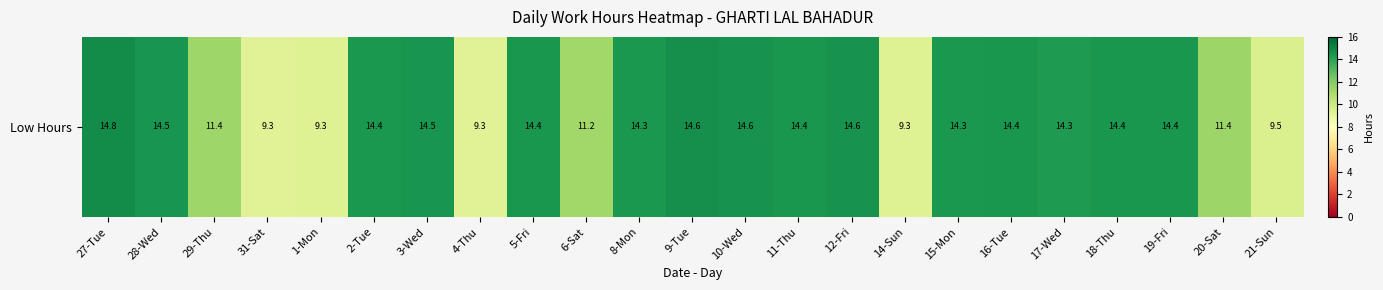

Which category has the highest value across all series?

27-Tue